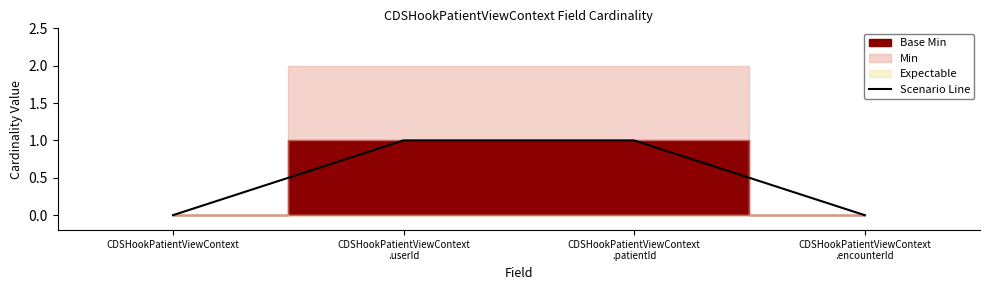

Reading left to right, transcribe all the data shown in this chart.

CDSHookPatientViewContext
=0	CDSHookPatientViewContext
.userId=1	CDSHookPatientViewContext
.patientId=1	CDSHookPatientViewContext
.encounterId=0